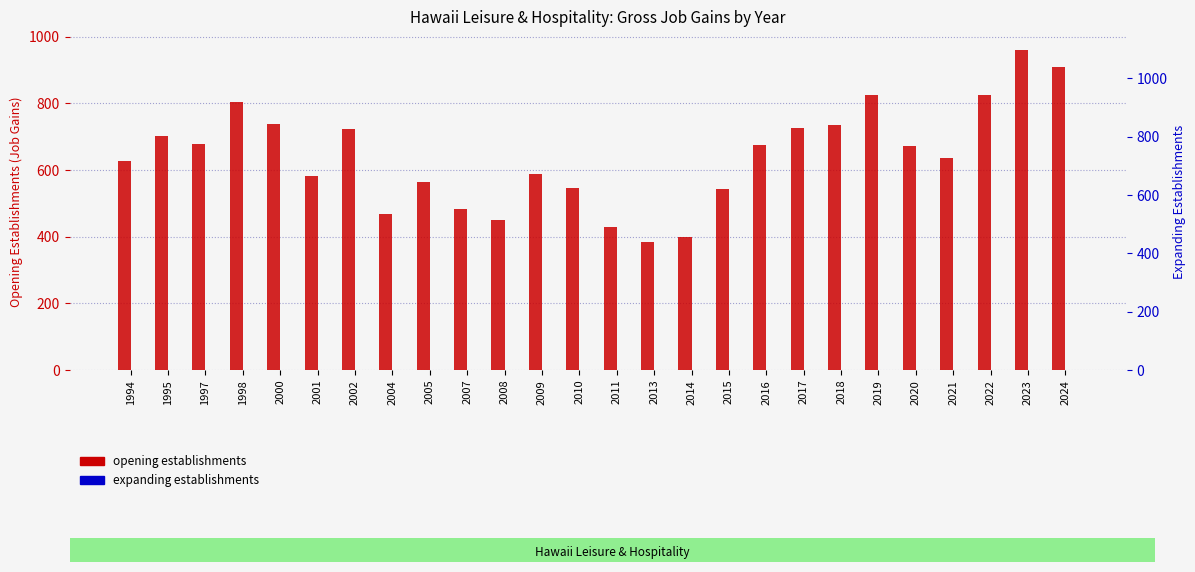

Reading right to left, what are all the values shown in this chart?

Opening establishments (Job Gains): 2024=909	2023=960	2022=826	2021=637	2020=672	2019=826	2018=736	2017=726	2016=675	2015=543	2014=398	2013=385	2011=429	2010=545	2009=587	2008=449	2007=483	2005=563	2004=469	2002=722	2001=582	2000=738	1998=803	1997=677	1995=702	1994=626
Expanding establishments (Job Gains): 2024=0	2023=0	2022=0	2021=0	2020=0	2019=0	2018=0	2017=0	2016=0	2015=0	2014=0	2013=0	2011=0	2010=0	2009=0	2008=0	2007=0	2005=0	2004=0	2002=0	2001=0	2000=0	1998=0	1997=0	1995=0	1994=0